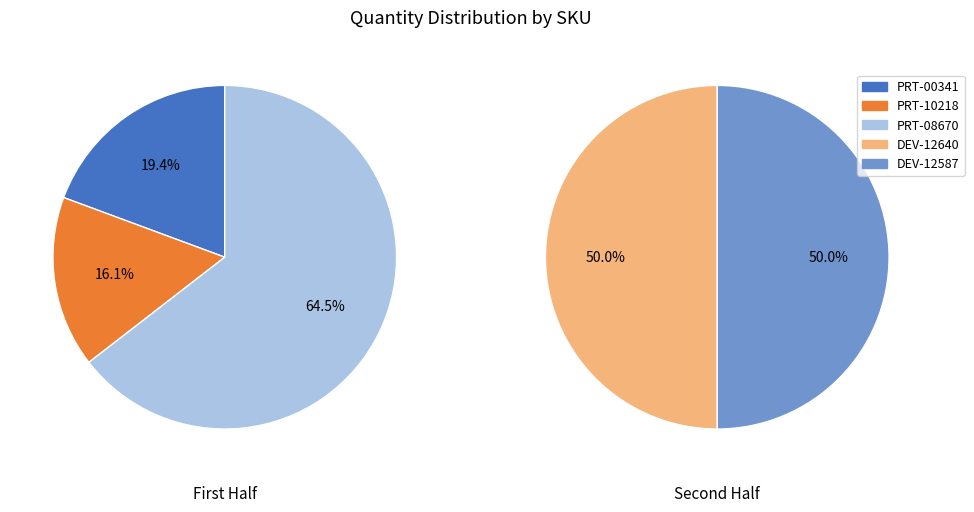

What is the largest slice in the pie chart?

PRT-08670